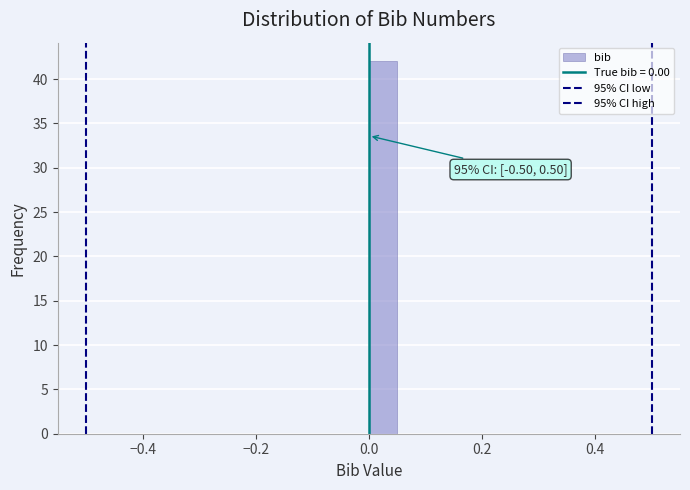

Read against the x-axis, roughly where is the centre of the tallest bar?

0.02